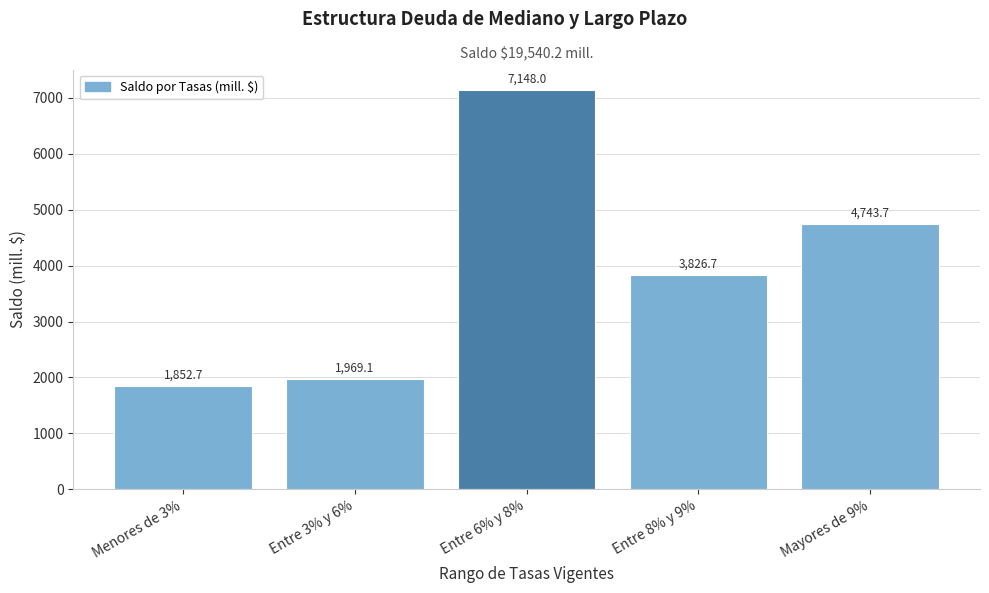

Reading right to left, what are all the values shown in this chart?

4743.7	3826.7	7148.0	1969.1	1852.7